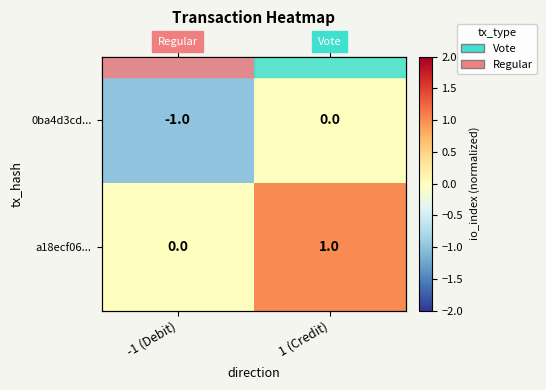

Rank the categories by a18ecf06... value from highest to lowest.

1 (Credit), -1 (Debit)